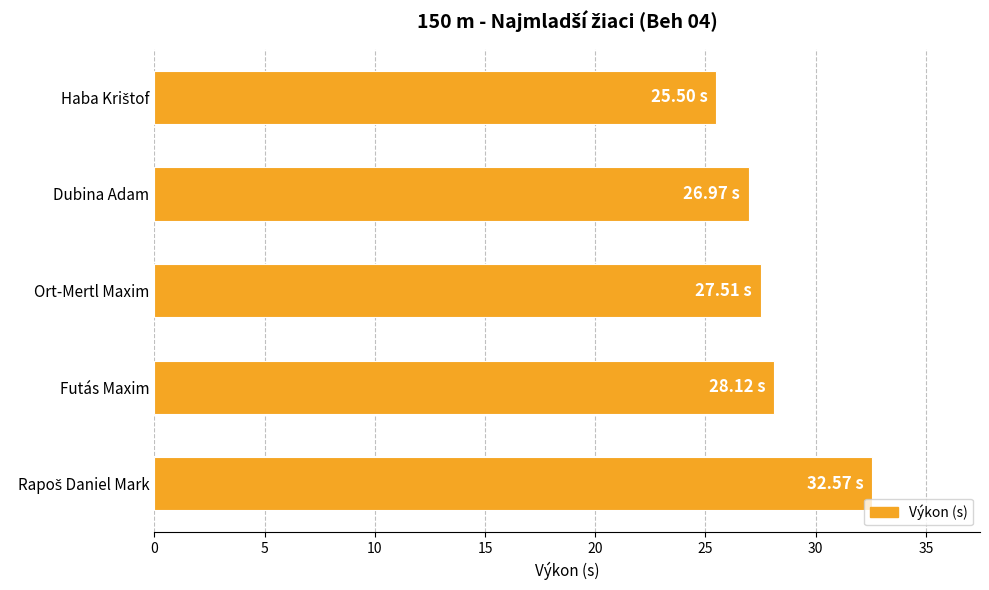

What is the difference between the second highest and minimum values?

2.6